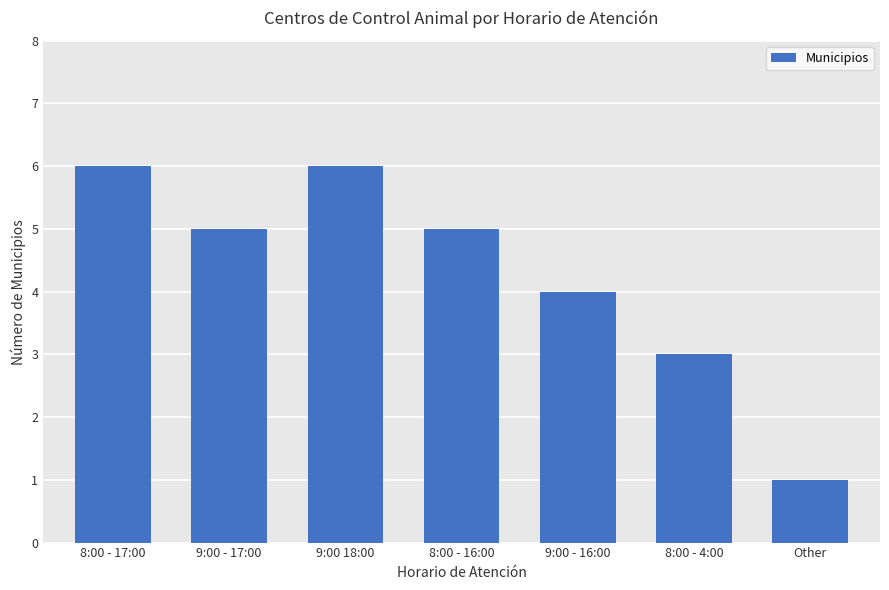

Which has a higher value, 9:00 18:00 or 8:00 - 4:00?

9:00 18:00